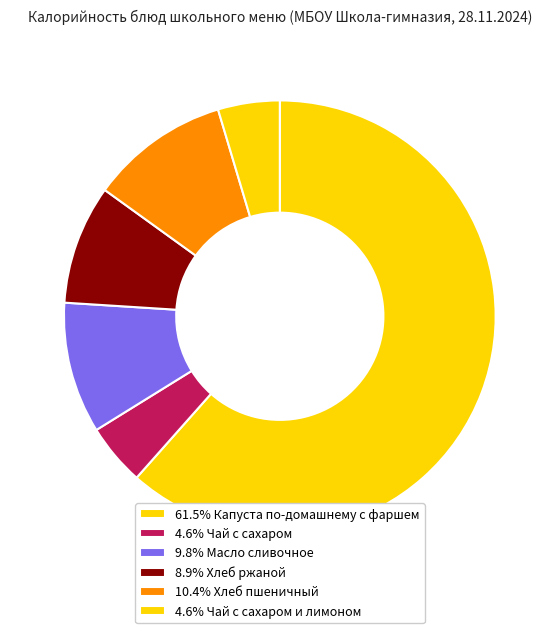

Count the number of slices in the pie.

6